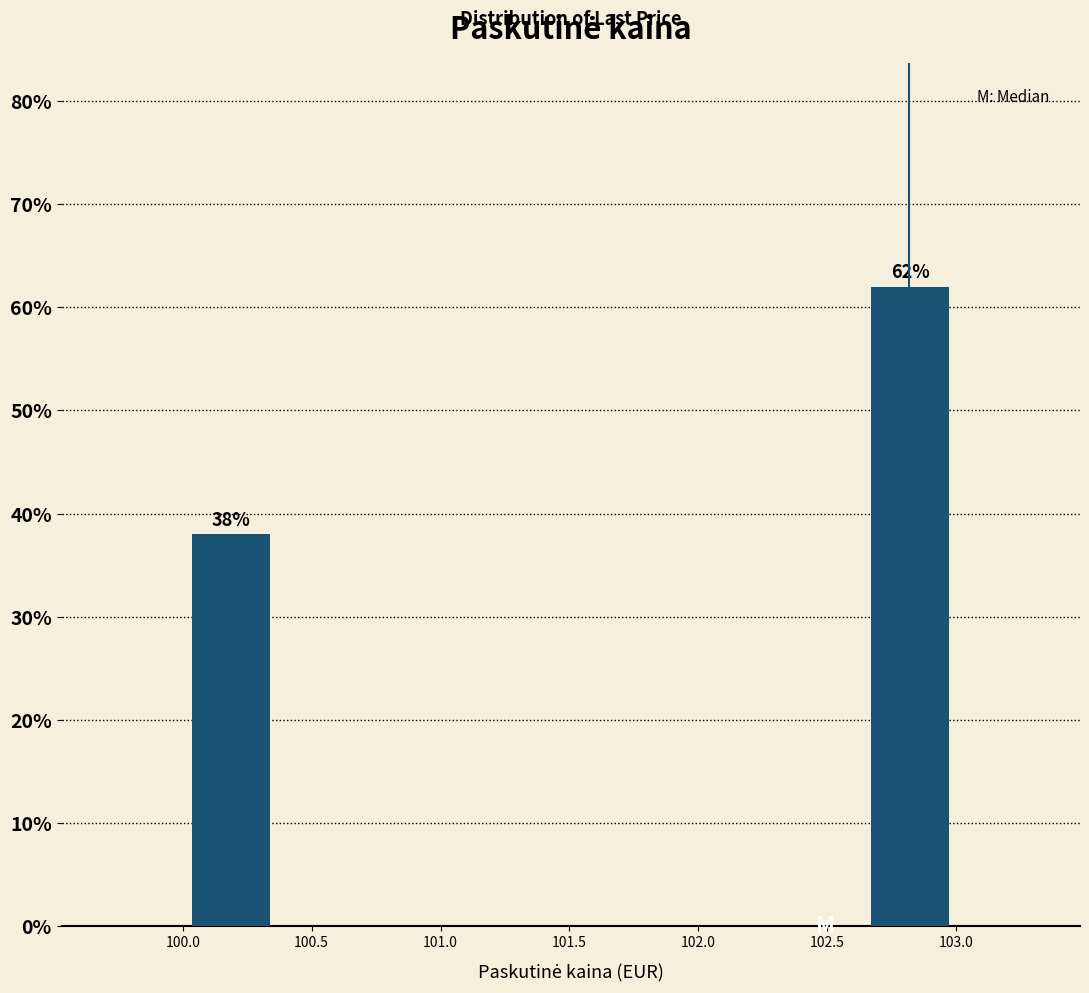

Over which range of the x-axis is the bar tallest?

102.65 to 103.00